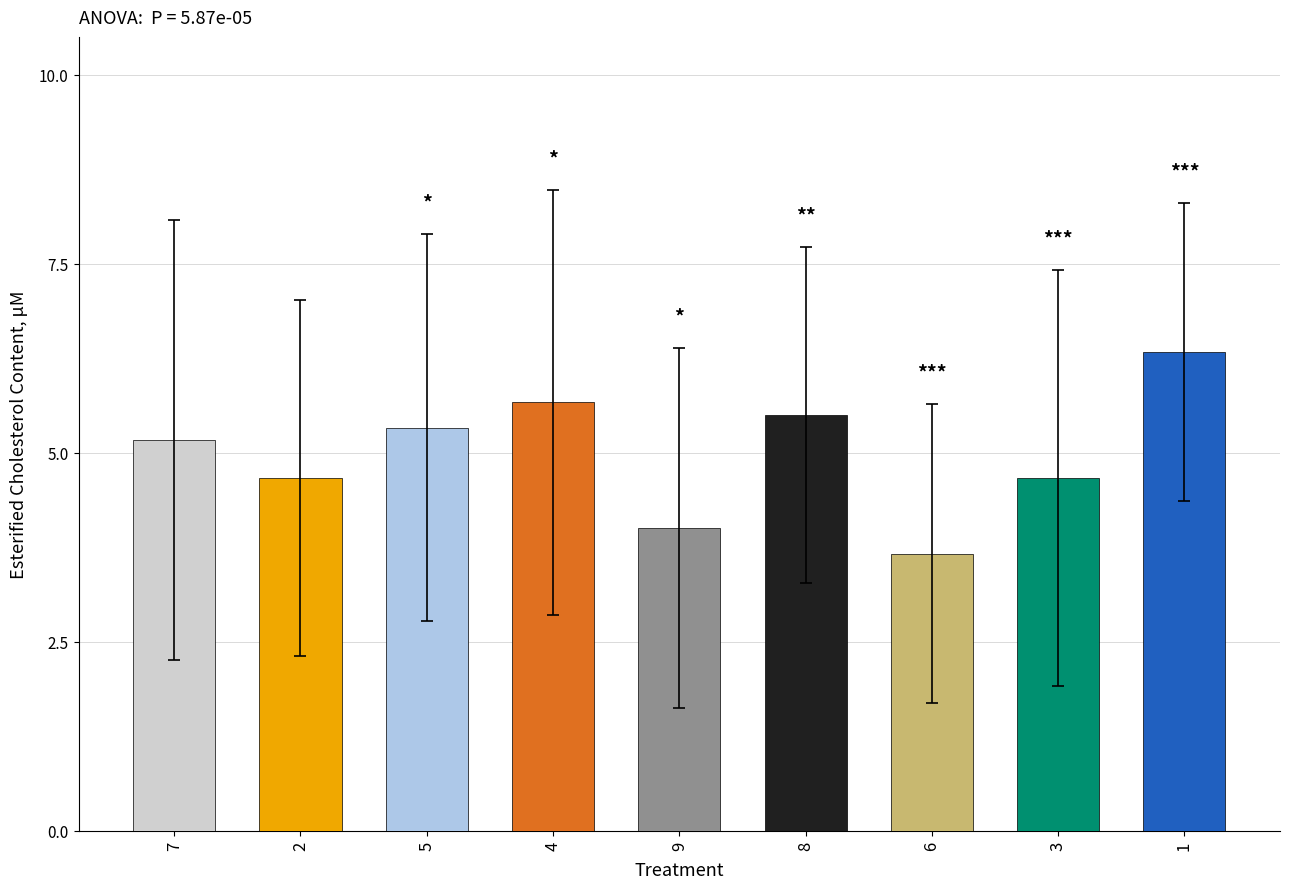

What is the change in value from 5 to 3?

-0.7